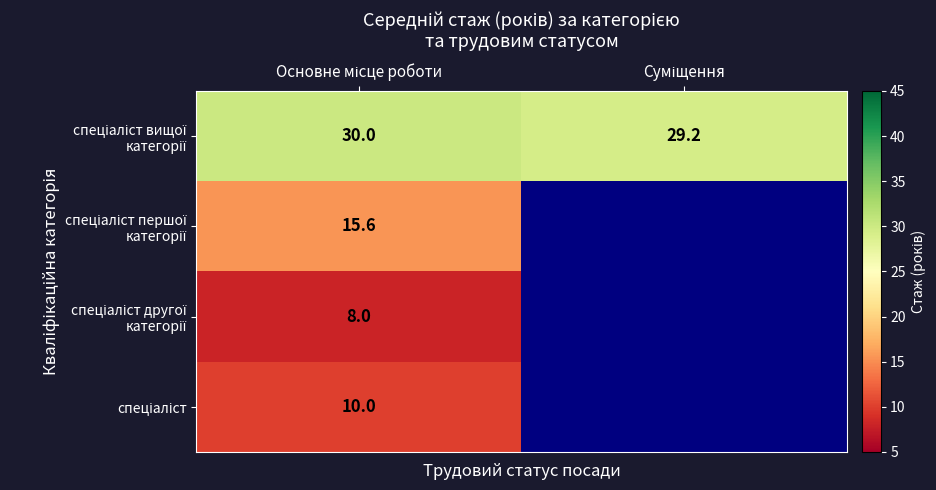

Which series has the largest range (max minus min)?

спеціаліст вищої категорії